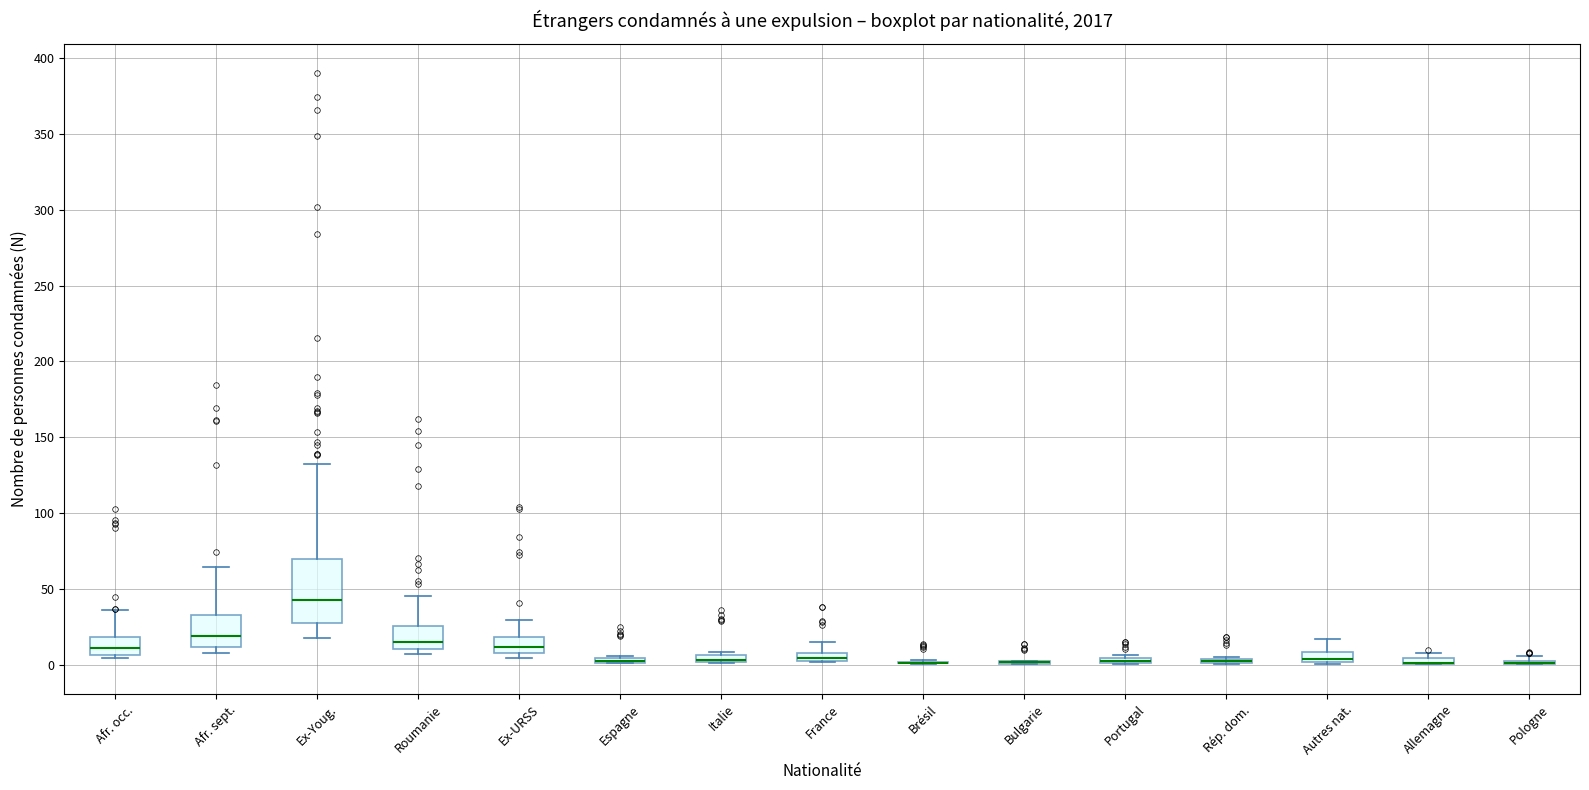

Where is the upper edge of the box for Portugal on the y-axis? The values are not printed on the chart, so give them approximately, as read against the axis.

5